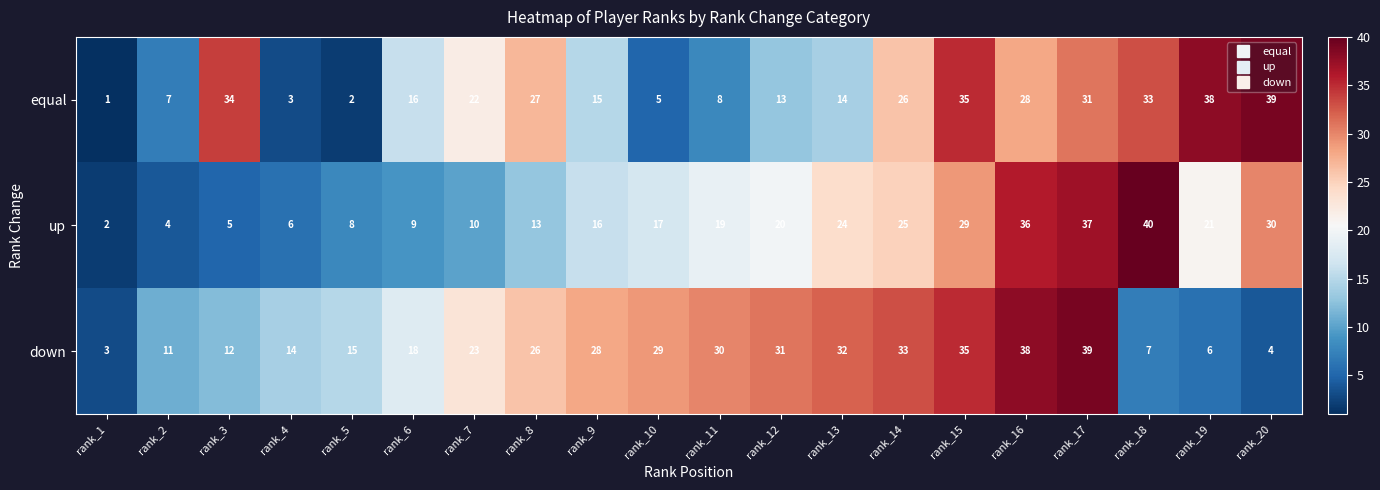

The equal series shows 21 at rank_18. True or false?

False